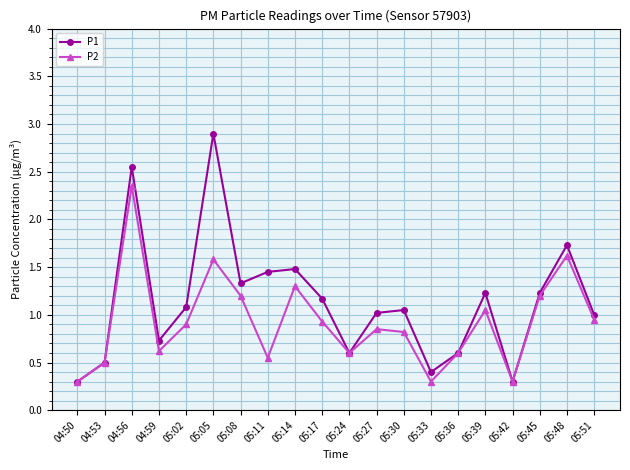

Between 05:02 and 05:42, which series saw the biggest shift?

P1